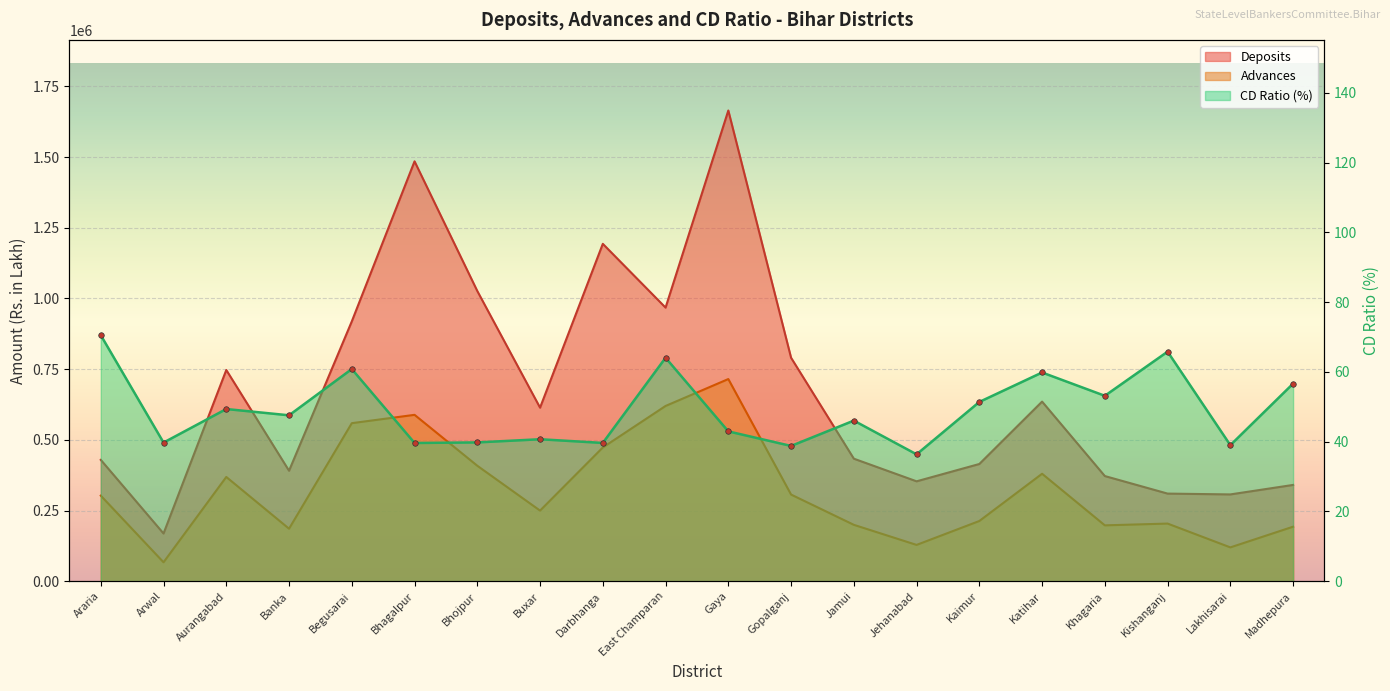

Rank the series by their average value, from highest to lowest.

Deposits, Advances, CD Ratio